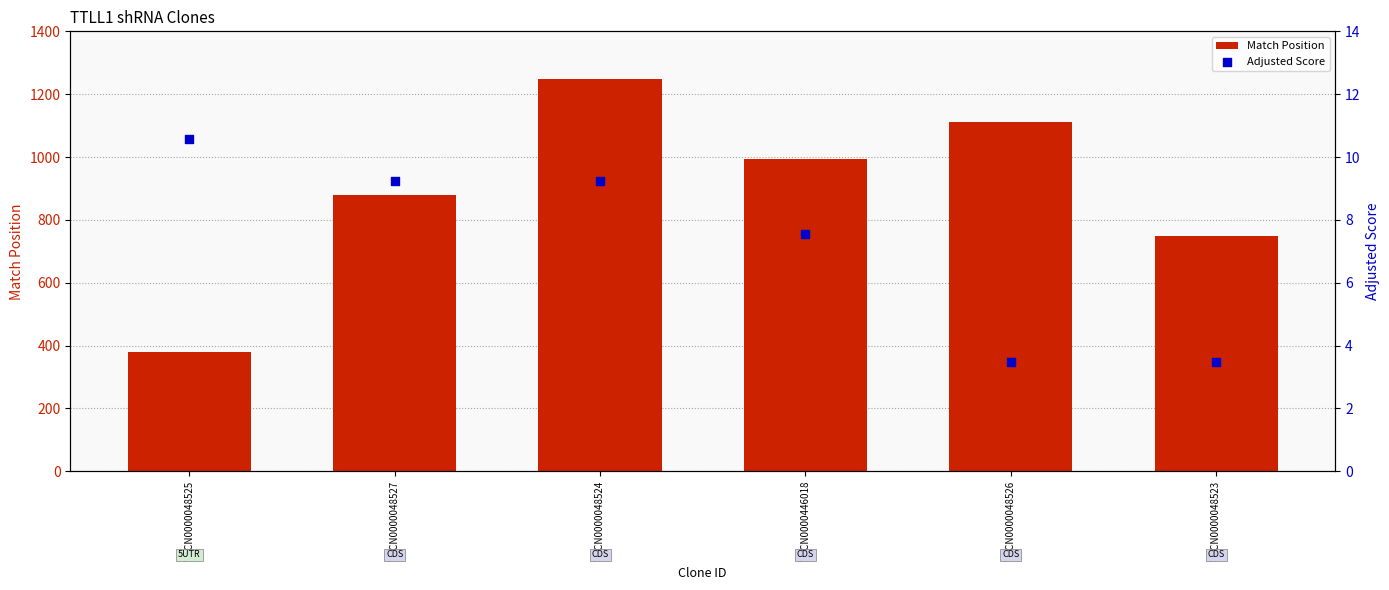

What are all the series names shown in the legend?

Match Position, Adjusted Score